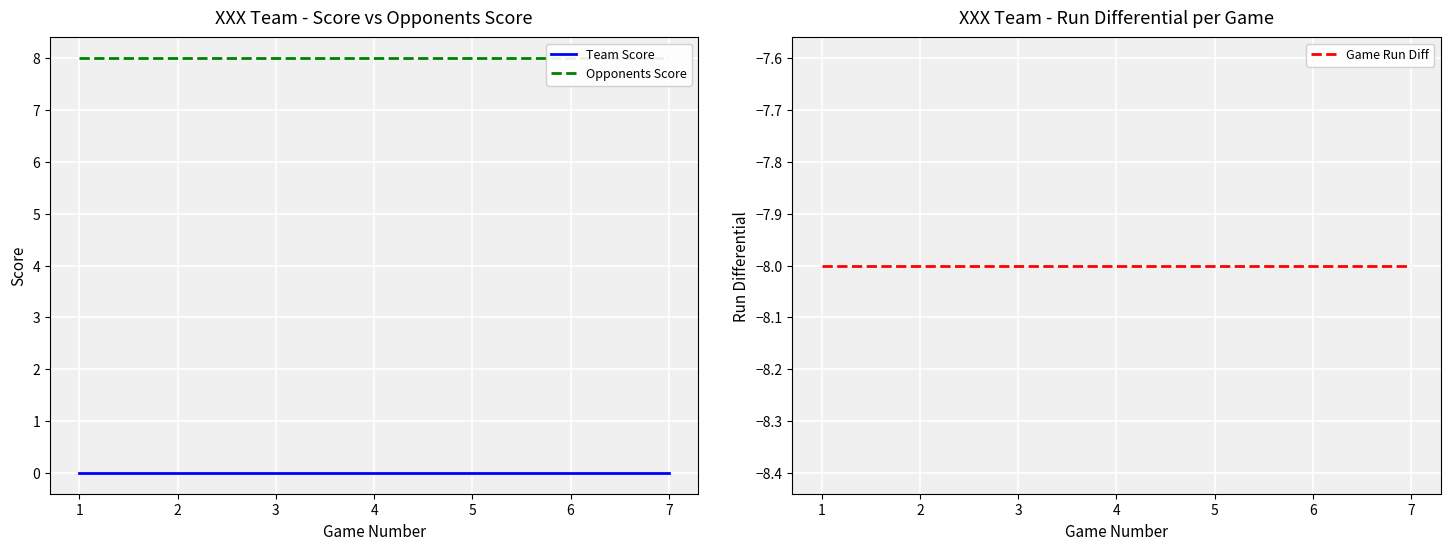

List the series in order of their overall mean, highest first.

Opponents Score, Team Score, Game Run Diff